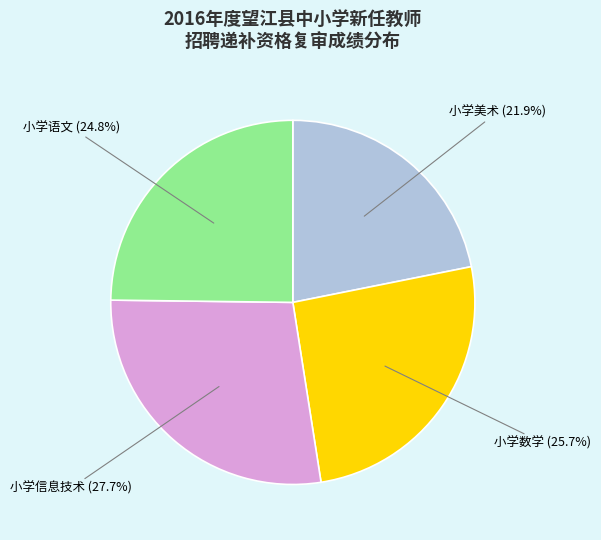

Does any single category account for the majority?

No